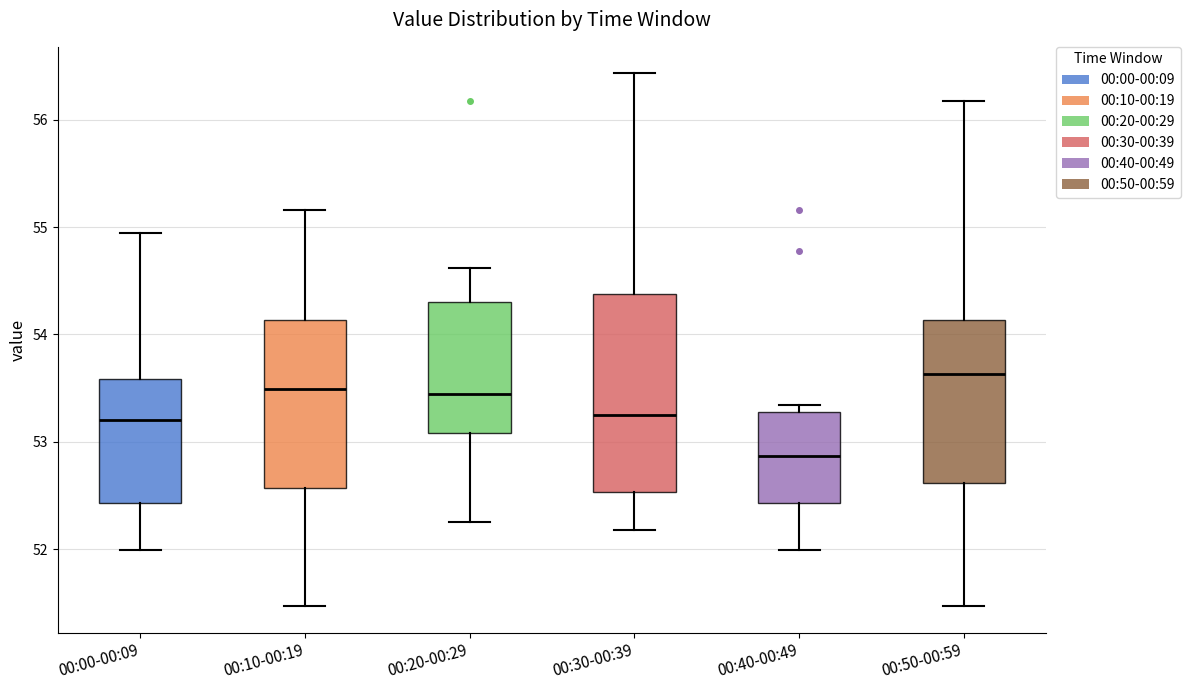

Reading left to right, transcribe this box plot: for each box, give where its median line is, the range the box spans, and where its two whiskers end, as read against the y-axis. The values are not printed on the chart, so give them approximately, as read against the axis.

00:00-00:09: median 53.2, box 52.4 to 53.6, whiskers 52.0 to 54.9
00:10-00:19: median 53.5, box 52.6 to 54.1, whiskers 51.5 to 55.2
00:20-00:29: median 53.4, box 53.1 to 54.3, whiskers 52.3 to 54.6
00:30-00:39: median 53.2, box 52.5 to 54.4, whiskers 52.2 to 56.4
00:40-00:49: median 52.9, box 52.4 to 53.3, whiskers 52.0 to 53.3 (just above the box's upper edge)
00:50-00:59: median 53.6, box 52.6 to 54.1, whiskers 51.5 to 56.2